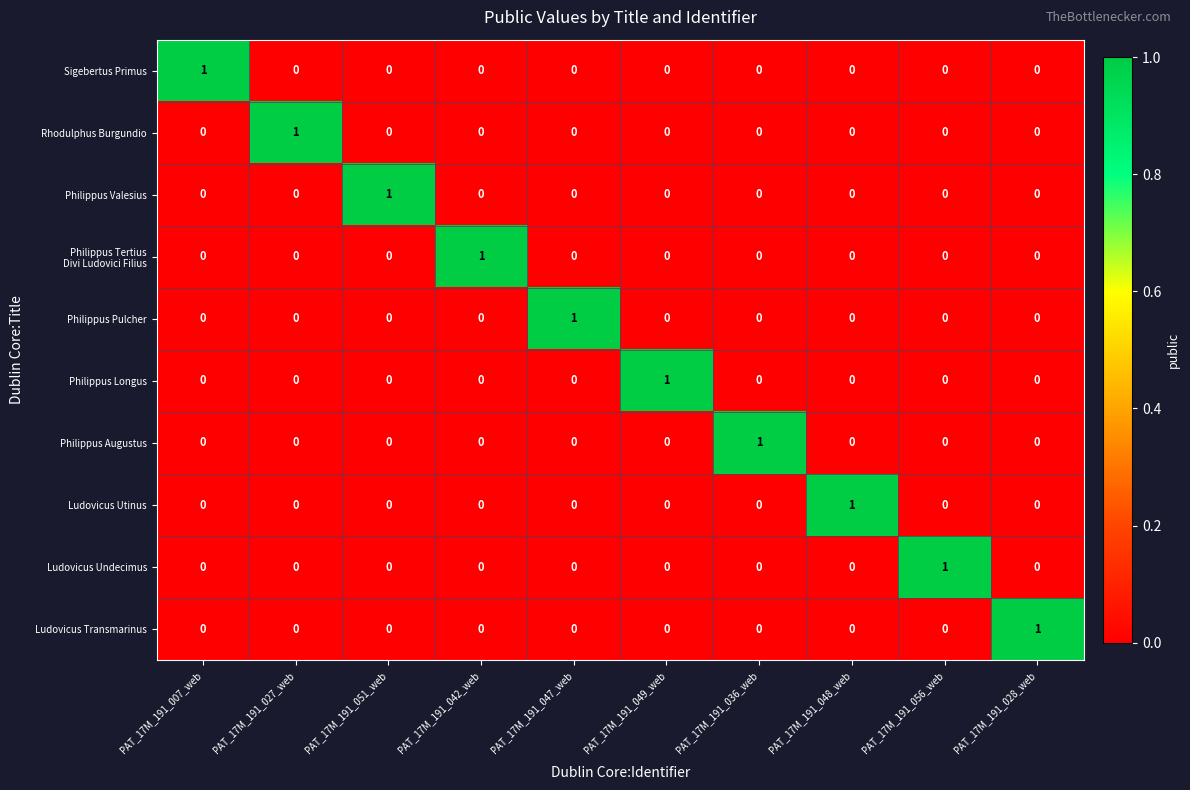

How many Ludovicus Utinus values are between 0 and 1?

10